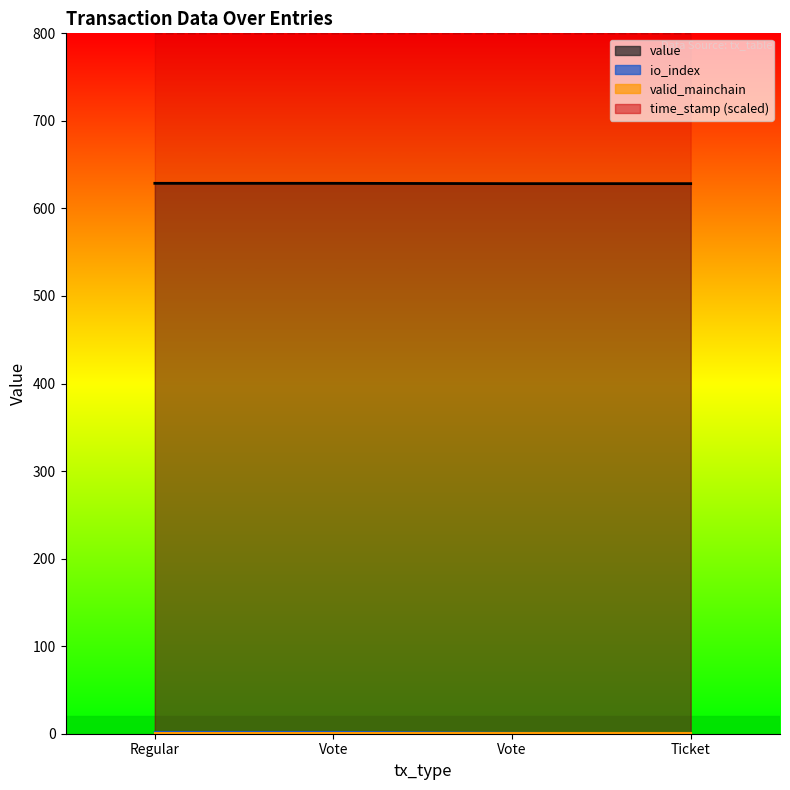

At which category does the chart reach its minimum across all series?

Ticket